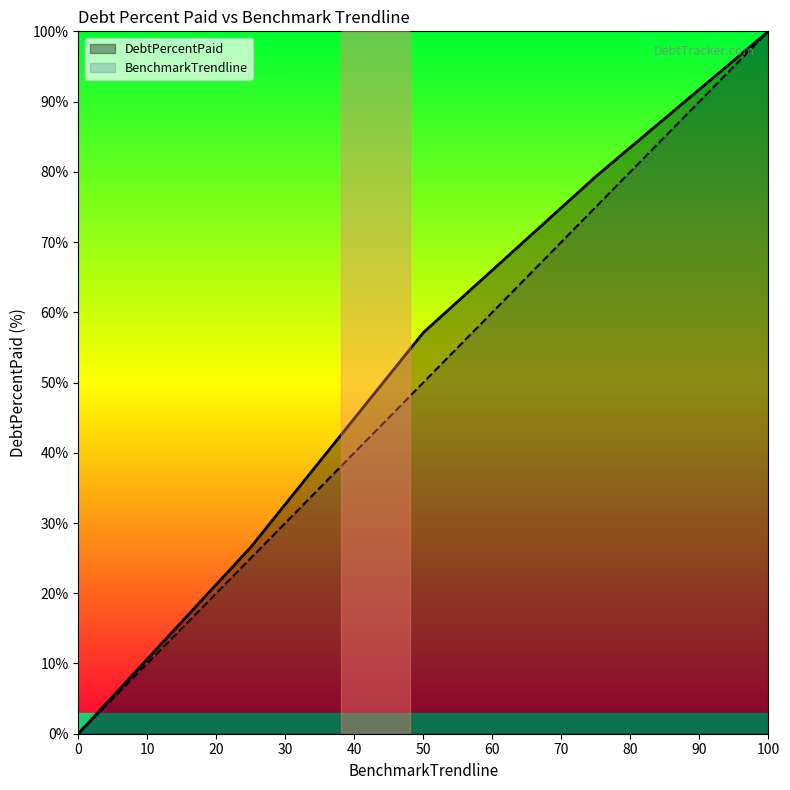

Is it true that BenchmarkTrendline equals 22.4 at 100?

False